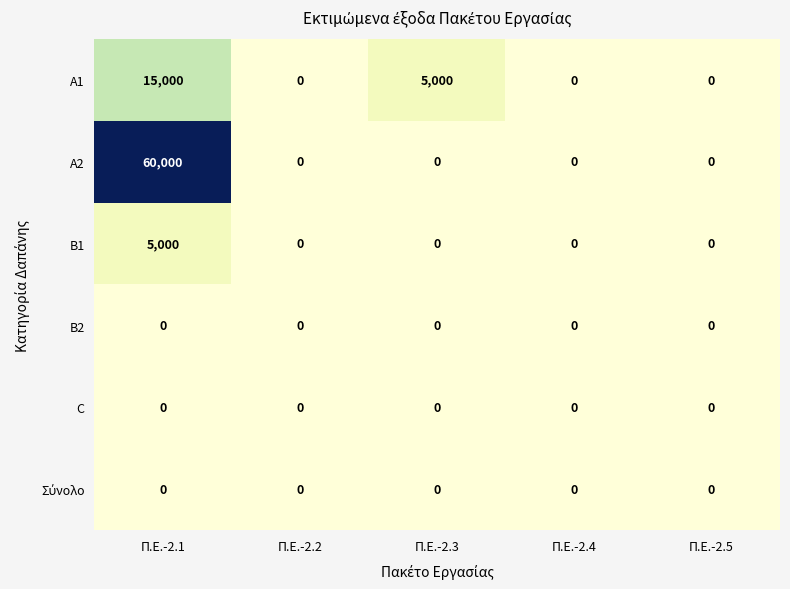

What is the sum of all A2 values?

60000